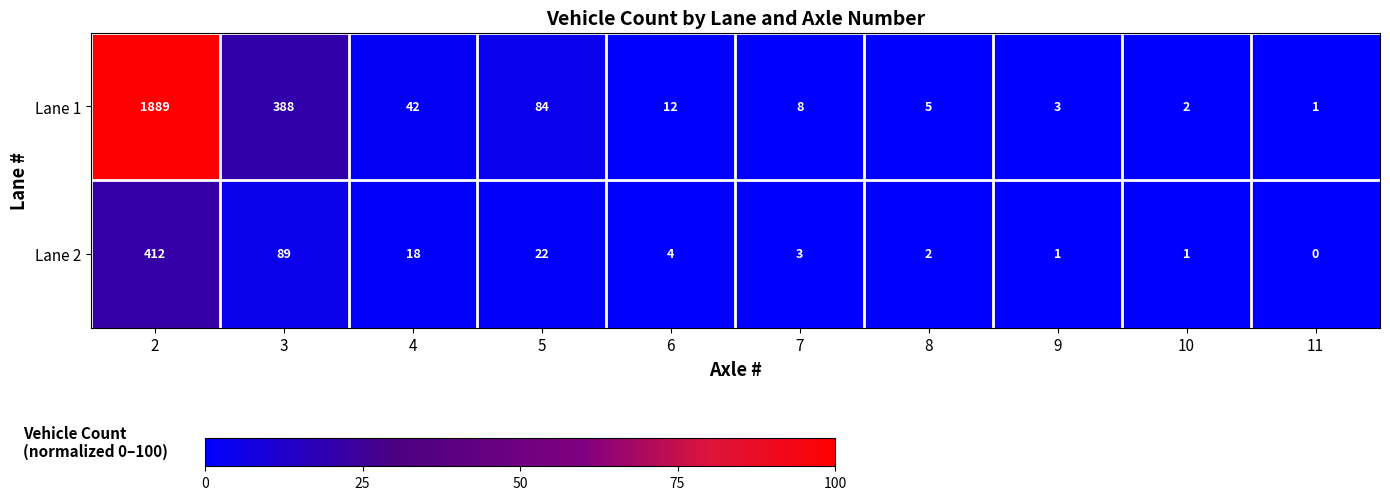

What is the total value across all series at 11?

1